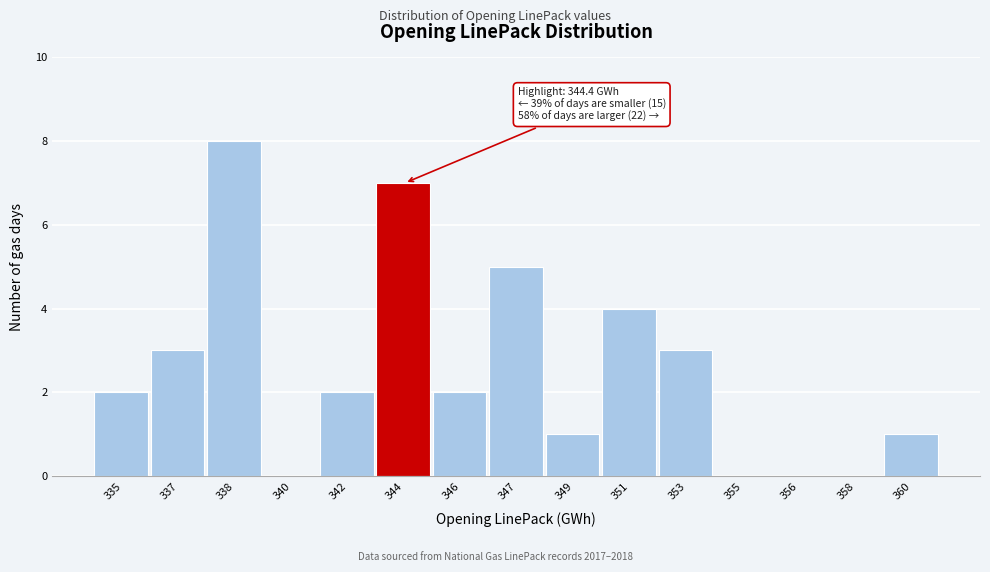

Reading right to left, transcribe all the data shown in this chart.

360=1	358=0	356=0	355=0	353=3	351=4	349=1	347=5	346=2	344=7	342=2	340=0	338=8	337=3	335=2